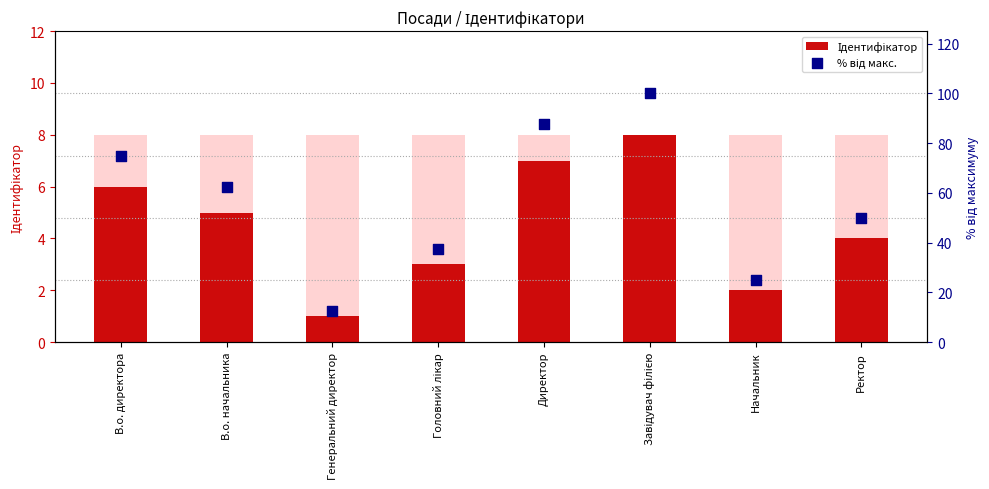

Which series contains the lowest Y value?

Ідентифікатор